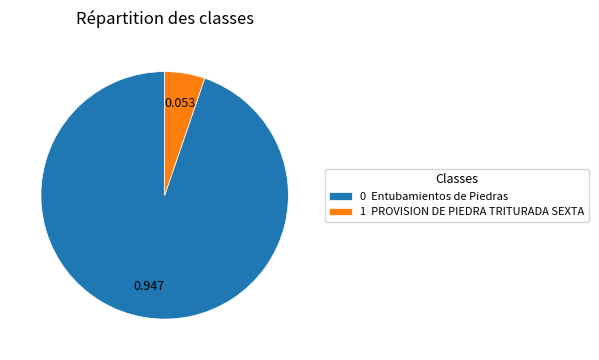

Does 1 PROVISION DE PIEDRA TRITURADA SEXTA account for over 50% of the chart?

No